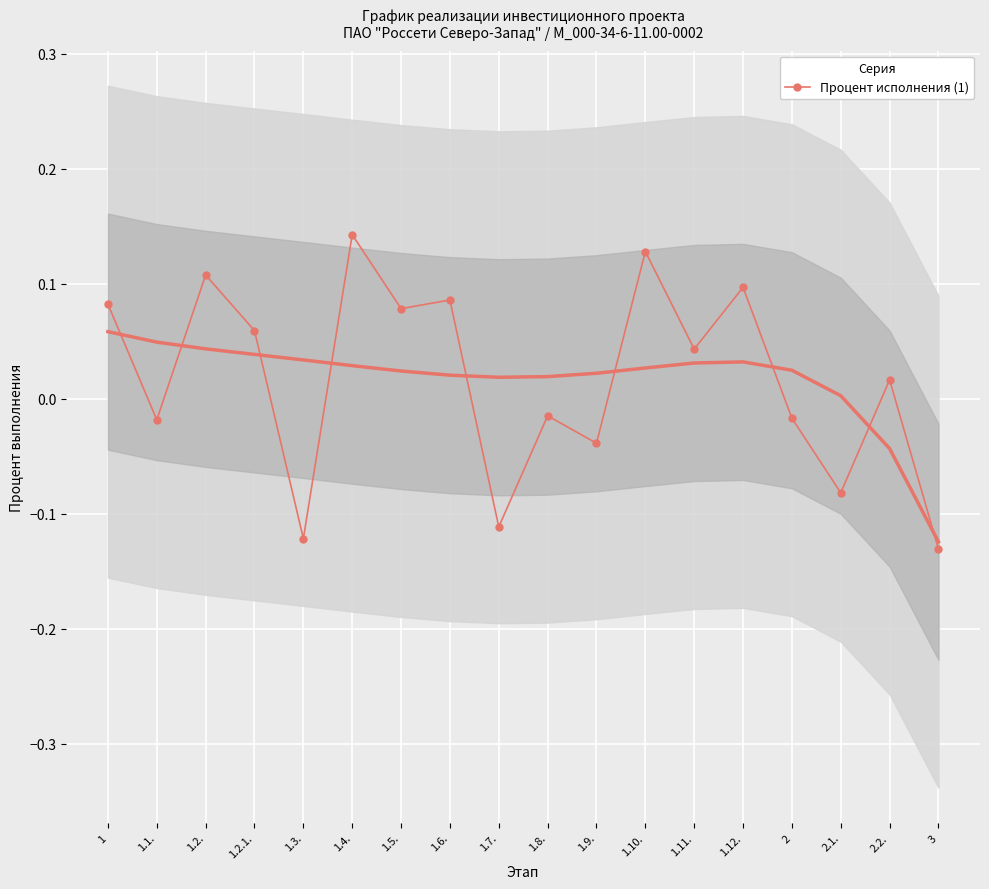

Reading left to right, what are all the values shown in this chart?

1=0.1	1.1.=-0.0	1.2.=0.1	1.2.1.=0.1	1.3.=-0.1	1.4.=0.1	1.5.=0.1	1.6.=0.1	1.7.=-0.1	1.8.=-0.0	1.9.=-0.0	1.10.=0.1	1.11.=0.0	1.12.=0.1	2=-0.0	2.1.=-0.1	2.2.=0.0	3=-0.1